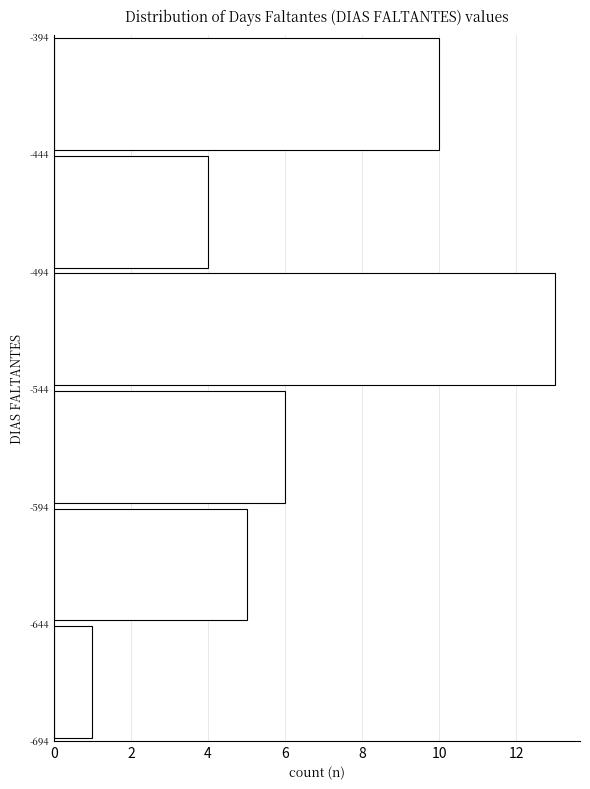

Reading bottom to top, transcribe this chart: for each bar, give the range it covers on the y-axis and its length. The values are not printed on the chart, so give them approximately, as read against the axis.

-694 to -644: 1
-644 to -594: 5
-594 to -544: 6
-544 to -494: 13
-494 to -444: 4
-444 to -394: 10